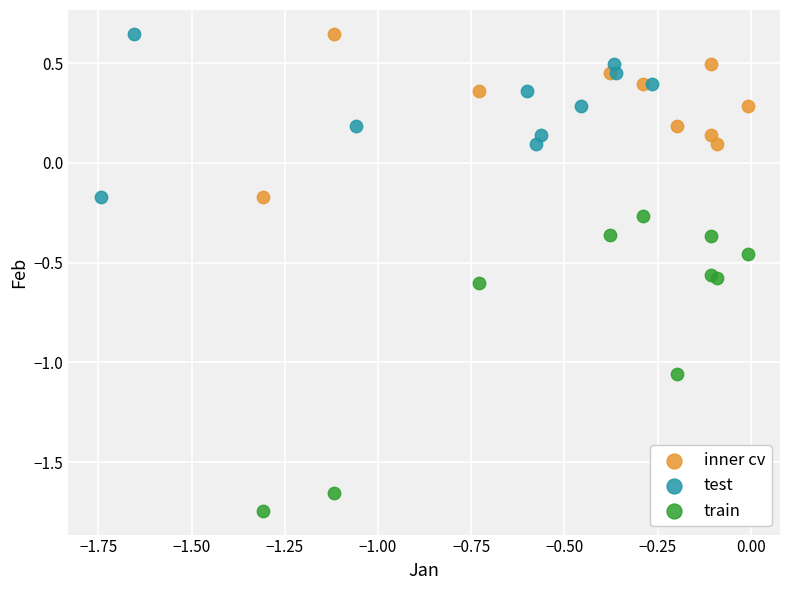

Which series has the largest Y range (max minus min)?

train